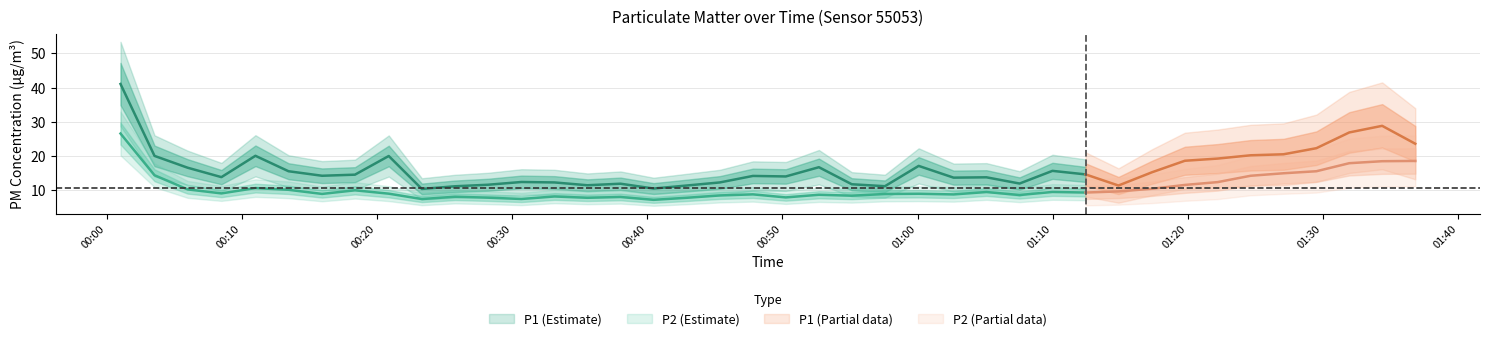

Reading right to left, transcribe all the data shown in this chart.

P1: 39=23.6	38=28.8	37=26.9	36=22.3	35=20.5	34=20.2	33=19.3	32=18.6	31=15.3	30=11.4	29=14.7	28=15.7	27=12.0	26=13.8	25=13.7	24=17.1	23=11.2	22=11.8	21=16.8	20=14.1	19=14.2	18=12.3	17=11.4	16=10.5	15=11.9	14=11.5	13=12.3	12=12.4	11=11.6	10=11.2	9=10.4	8=20.0	7=14.6	6=14.2	5=15.6	4=20.1	3=13.8	2=16.6	1=20.1	0=41.0
P2: 39=18.6	38=18.5	37=17.9	36=15.6	35=15.0	34=14.2	33=12.4	32=11.6	31=10.4	30=9.7	29=9.3	28=9.5	27=8.6	26=9.5	25=8.8	24=9.0	23=8.9	22=8.4	21=8.7	20=7.9	19=8.8	18=8.5	17=7.8	16=7.2	15=8.1	14=7.8	13=8.2	12=7.5	11=7.8	10=8.1	9=7.5	8=9.0	7=10.0	6=8.9	5=10.2	4=10.7	3=9.1	2=10.3	1=14.4	0=26.6